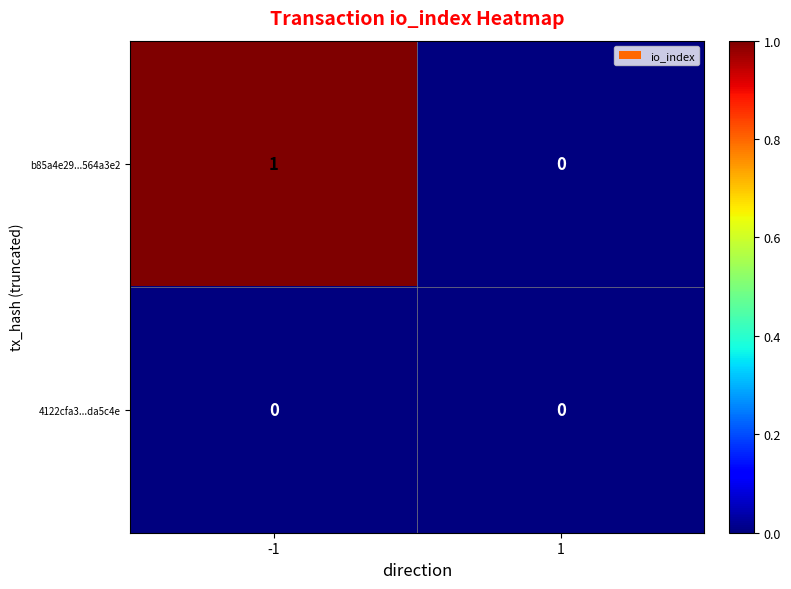

Which series has the widest spread of values?

b85a4e29...564a3e2